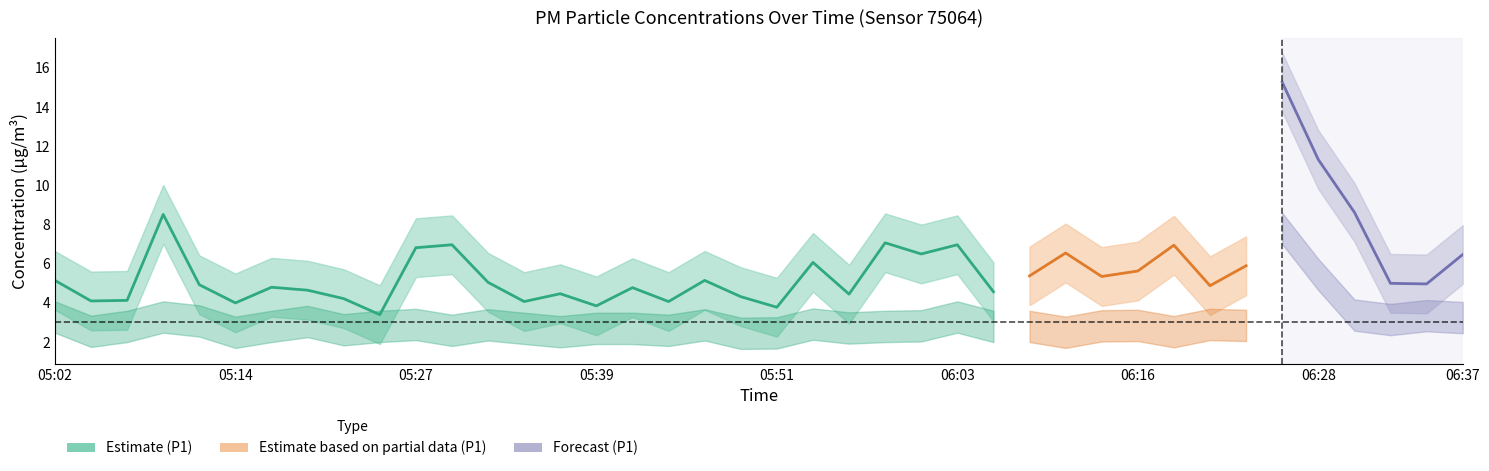

At which label does the data first exceed 4?

05:02